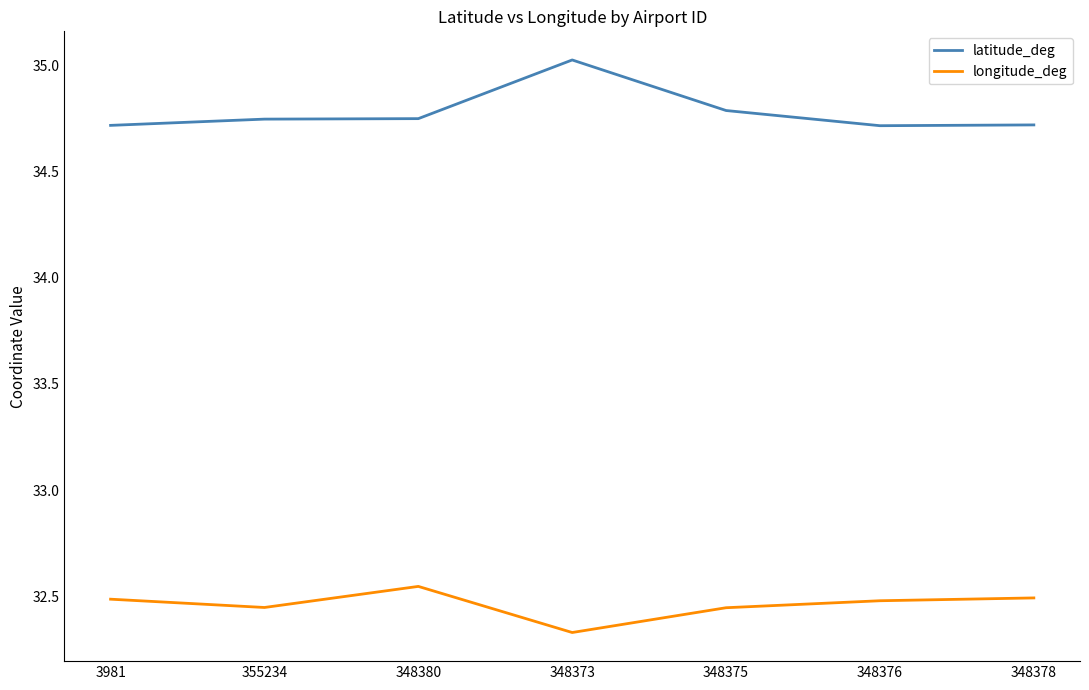

What position from the left is 355234?

2